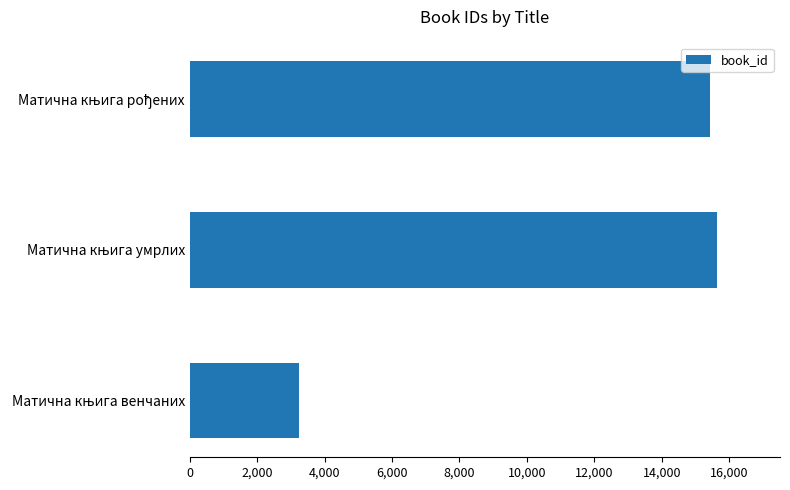

Does the chart contain any negative values?

No